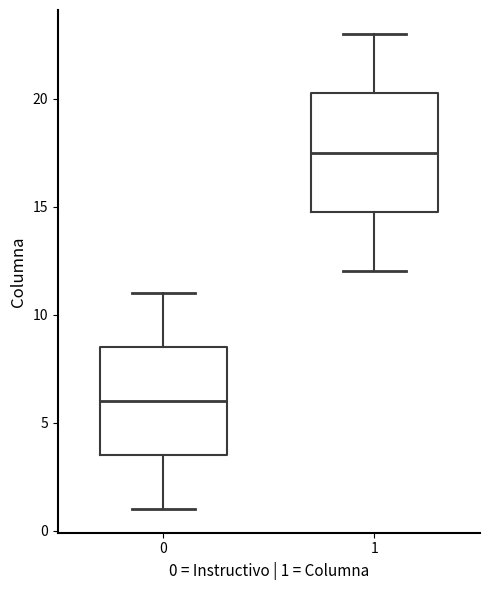

Reading left to right, transcribe this box plot: for each box, give where its median line is, the range the box spans, and where its two whiskers end, as read against the y-axis. The values are not printed on the chart, so give them approximately, as read against the axis.

0: median 6.0, box 3.5 to 8.5, whiskers 1.0 to 11.0
1: median 17.5, box 15.0 to 20.5, whiskers 12.0 to 23.0